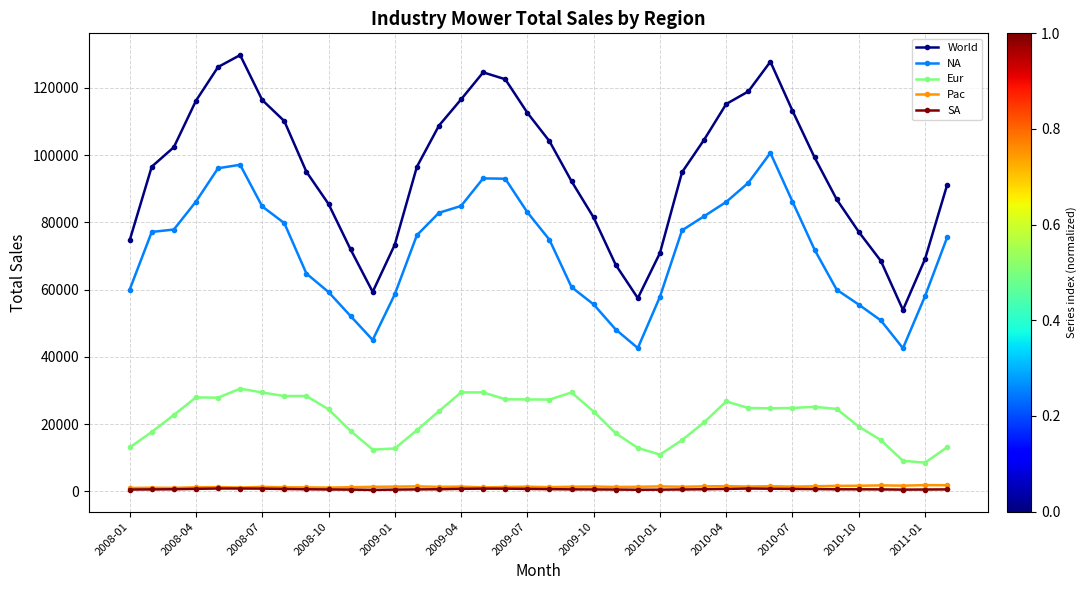

In World, how many points are lower than both neighbors (excluding endpoints)?

3